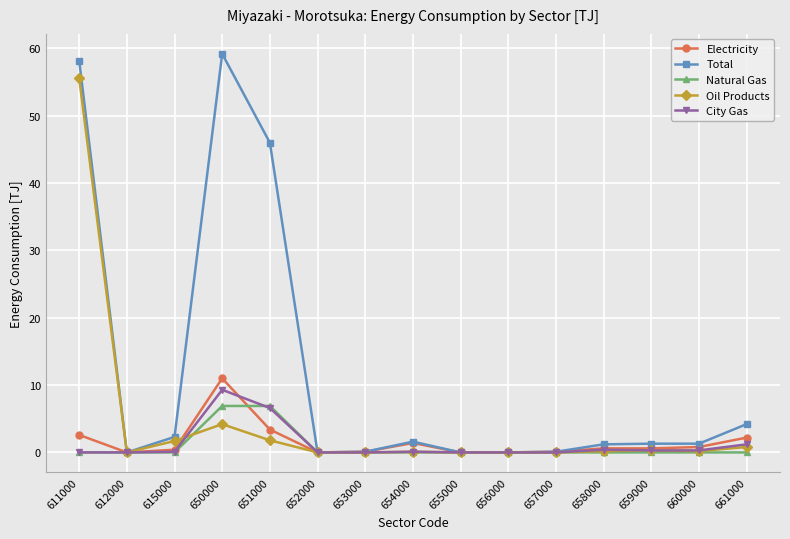

Which series has the largest range (max minus min)?

Total